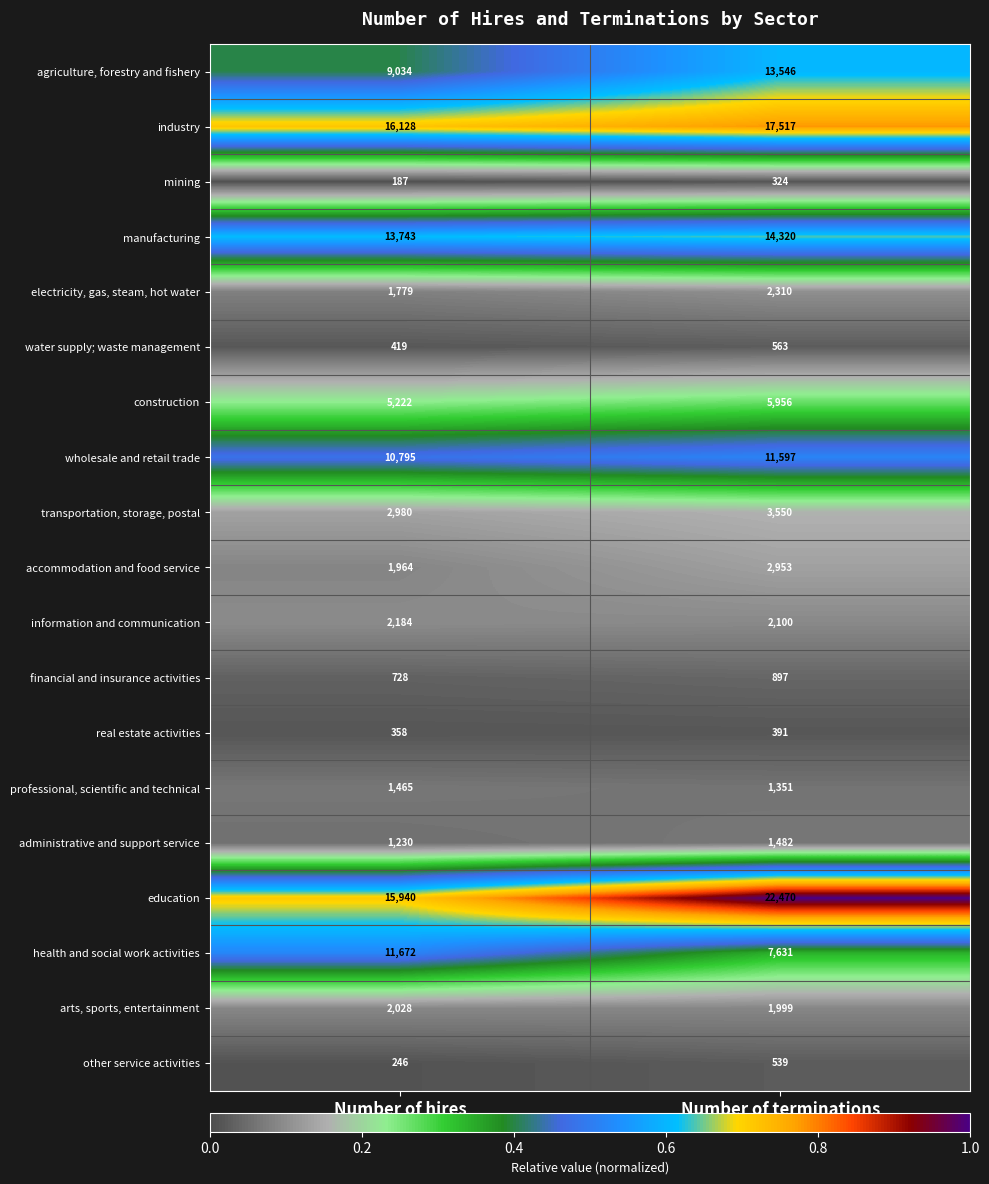

Which series changed the most between Number of hires and Number of terminations?

education